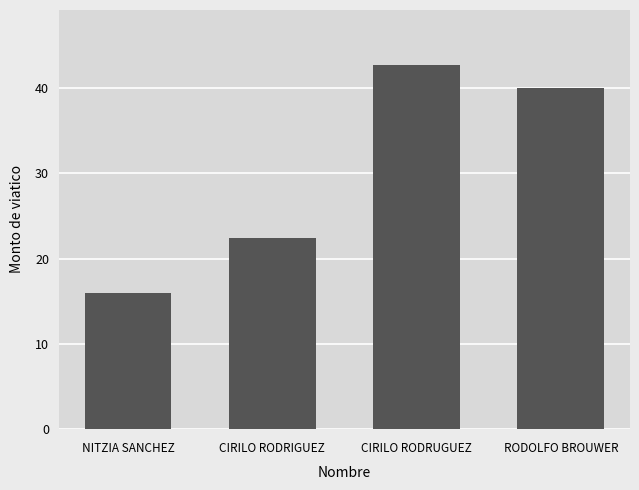

The value at CIRILO RODRUGUEZ is 22.6. True or false?

False